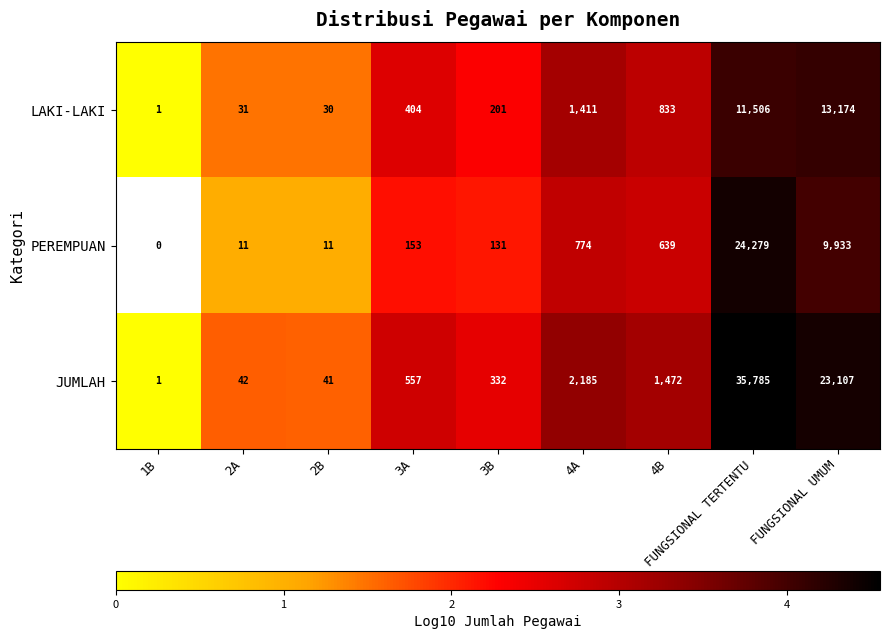

How many values in the LAKI-LAKI series are below 404?

4